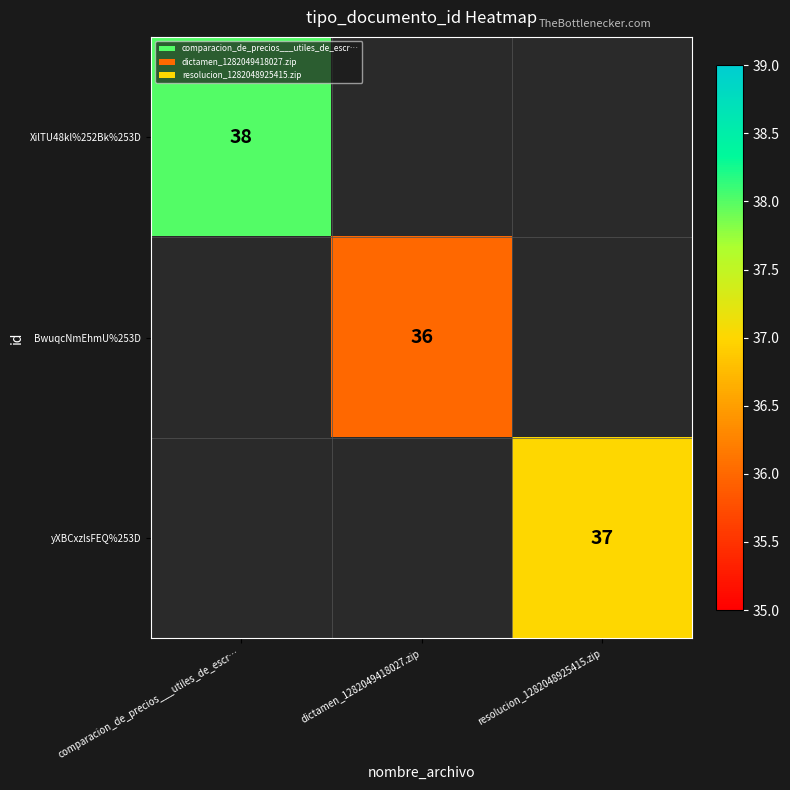

Is it true that yXBCxzlsFEQ%253D equals 37 at resolucion_1282048925415.zip?

True